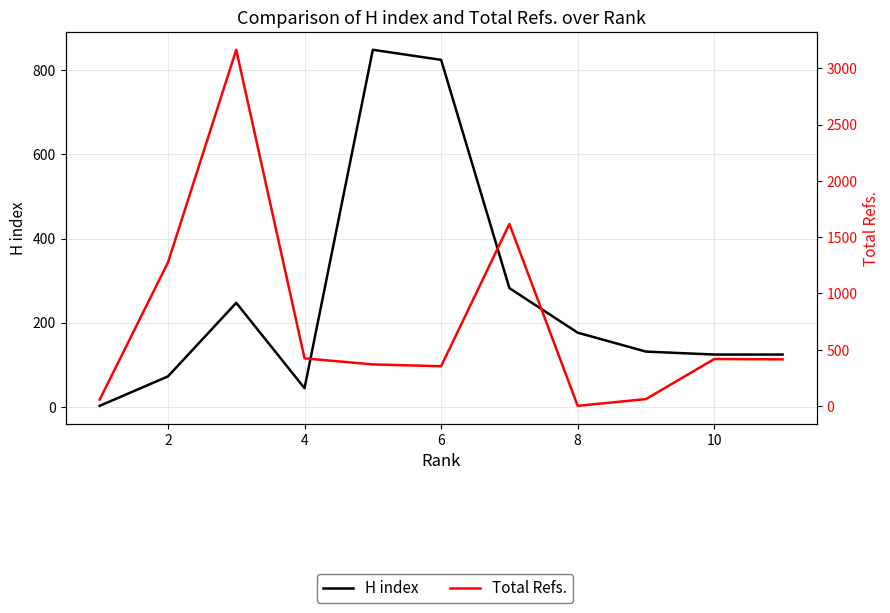

How many intersections are there between Total Refs. and H index?

4